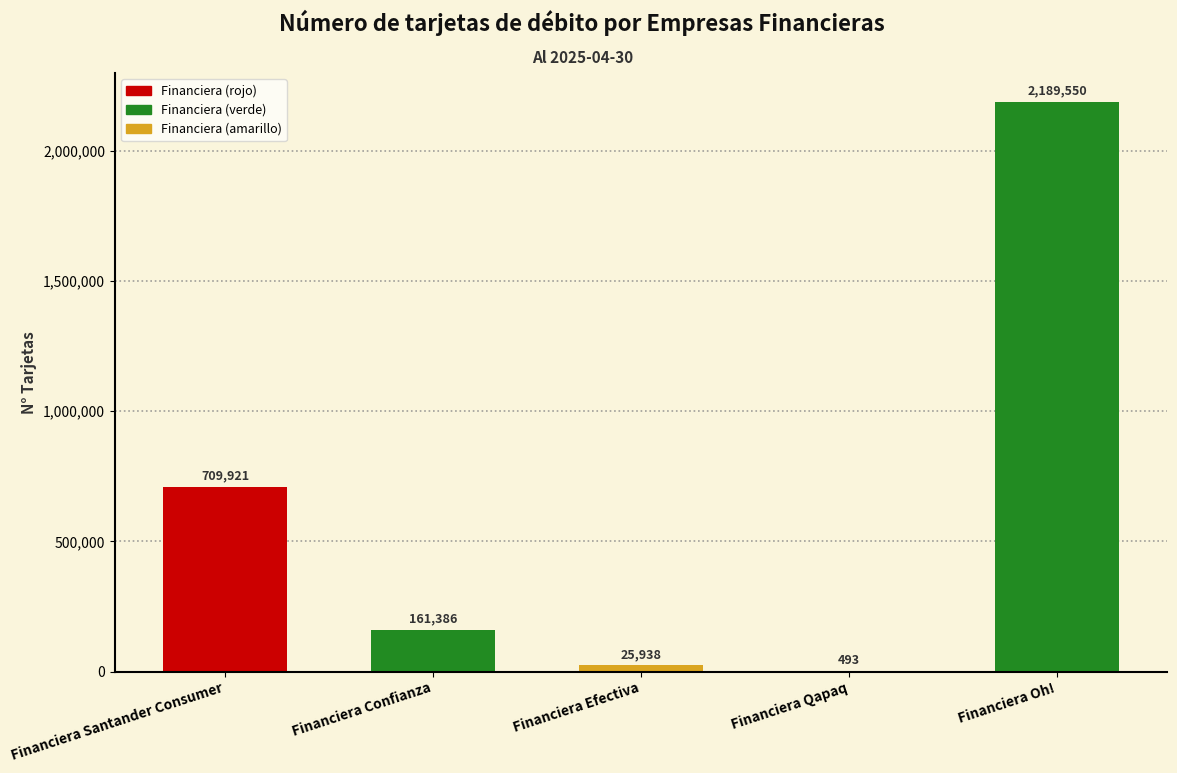

Which category has the highest value across all series?

Financiera Oh!